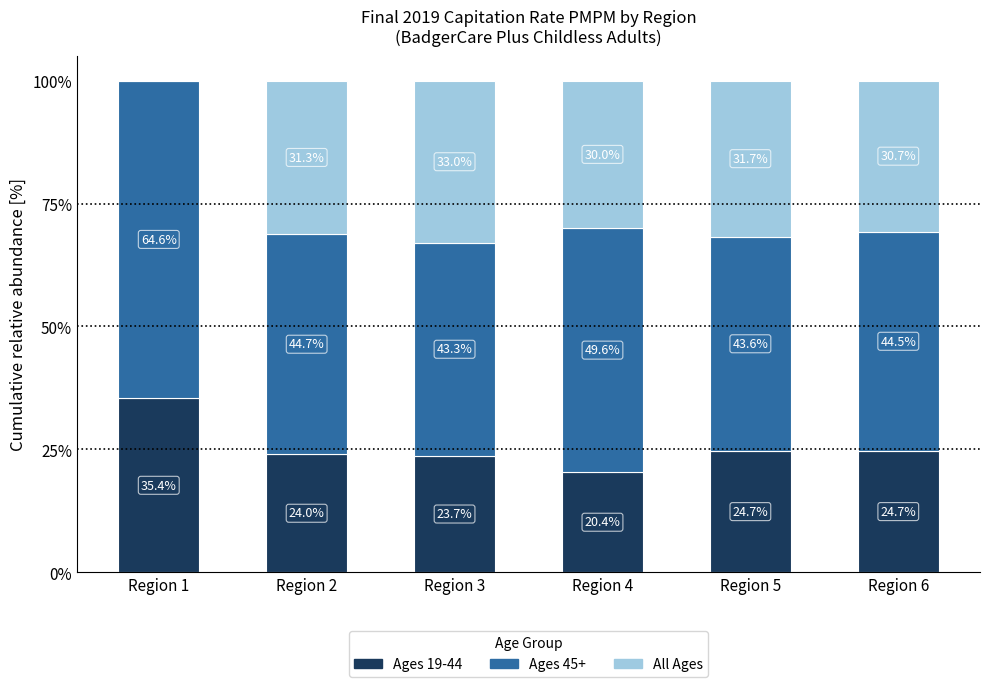

Read the Ages 19-44 value at Region 4.

20.4